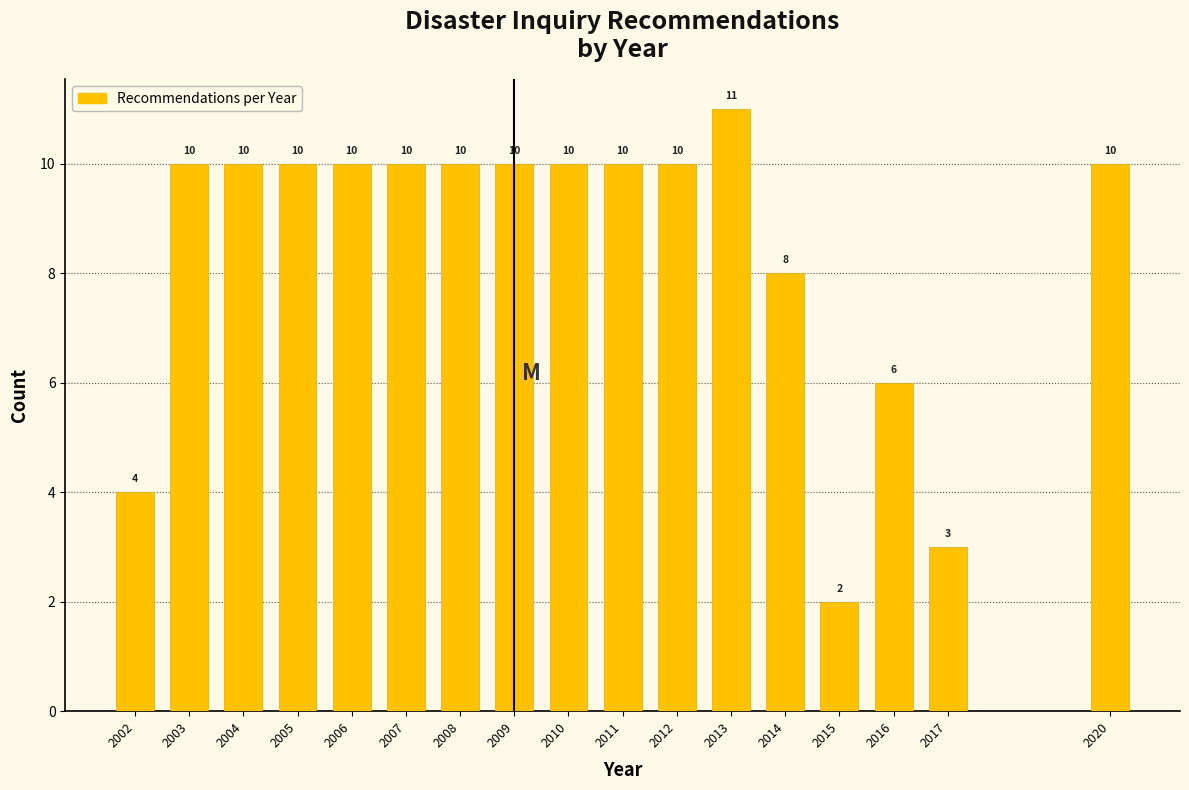

Reading left to right, transcribe all the data shown in this chart.

2002=4	2003=10	2004=10	2005=10	2006=10	2007=10	2008=10	2009=10	2010=10	2011=10	2012=10	2013=11	2014=8	2015=2	2016=6	2017=3	2020=10